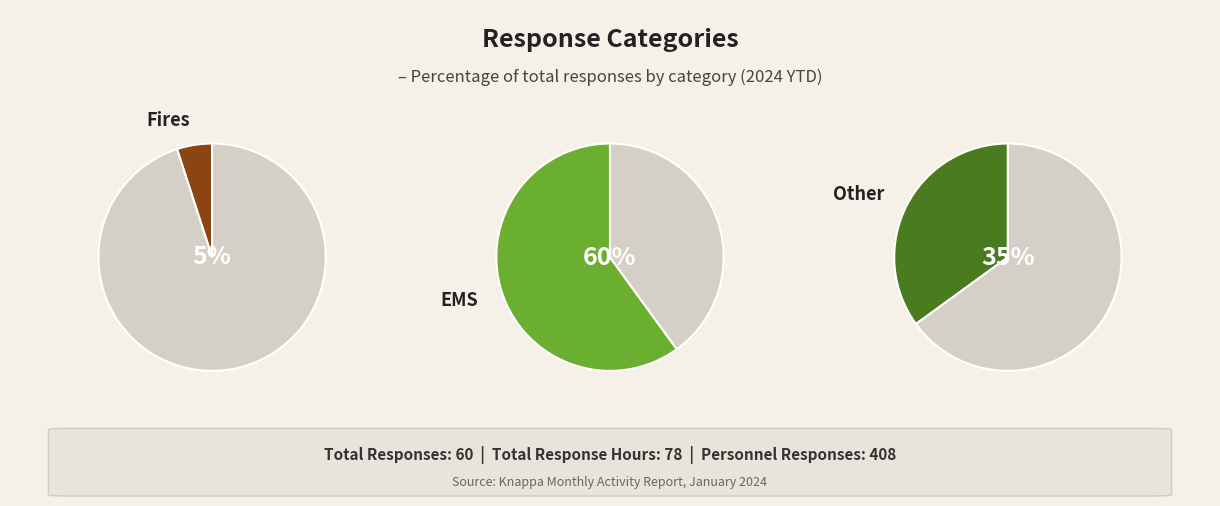

True or false: EMS accounts for 53% of the total.

False